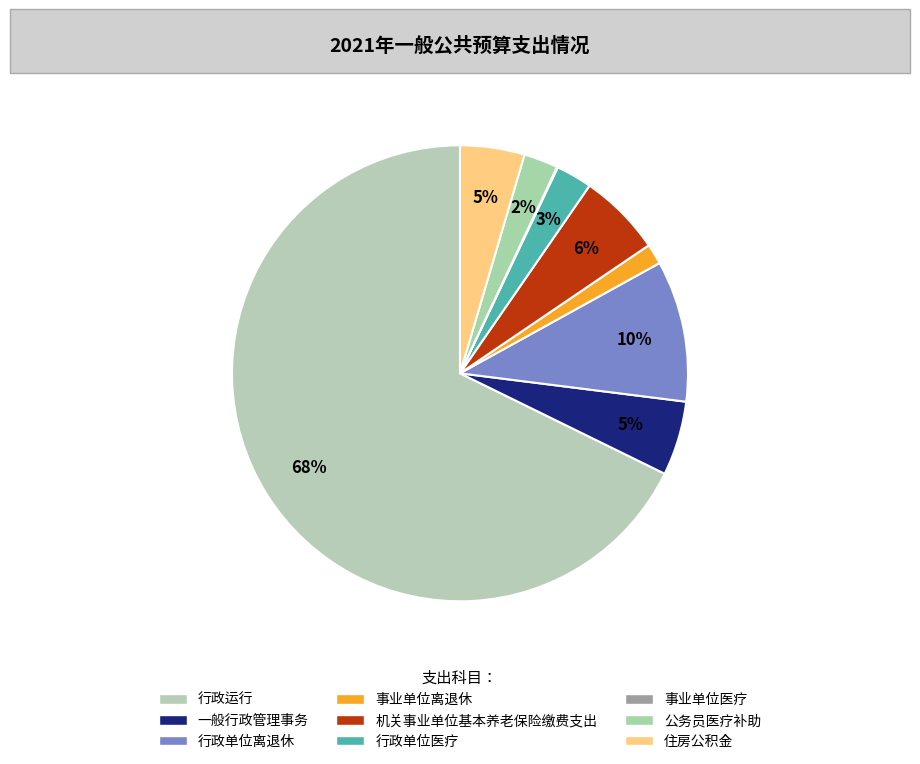

Rank the categories by value from lowest to highest.

事业单位医疗, 事业单位离退休, 公务员医疗补助, 行政单位医疗, 住房公积金, 一般行政管理事务, 机关事业单位基本养老保险缴费支出, 行政单位离退休, 行政运行